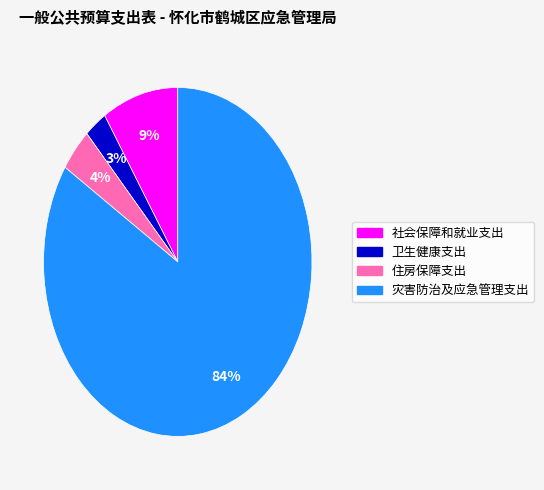

Combined, do 卫生健康支出 and 社会保障和就业支出 account for over 50%?

No